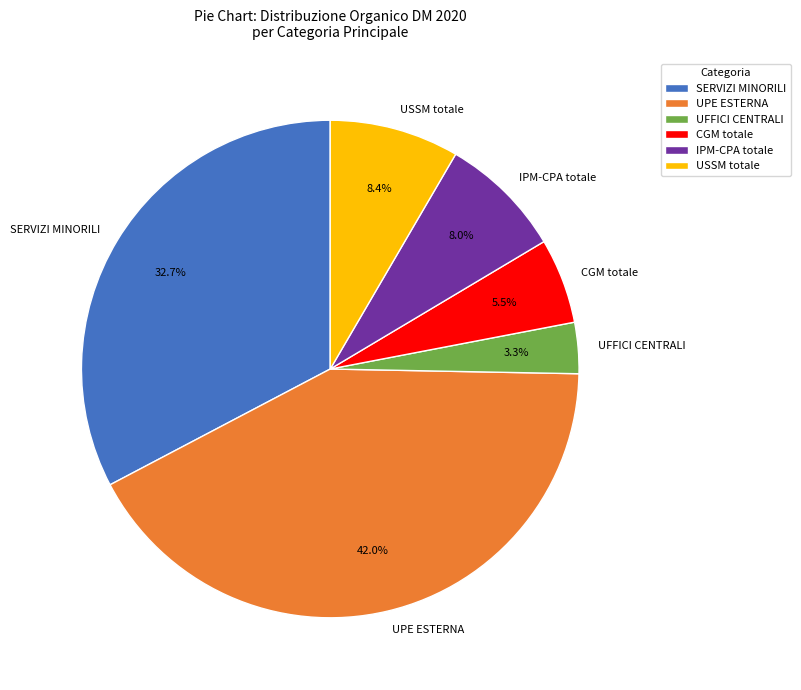

How much of the chart is everything except SERVIZI MINORILI?

67.3%